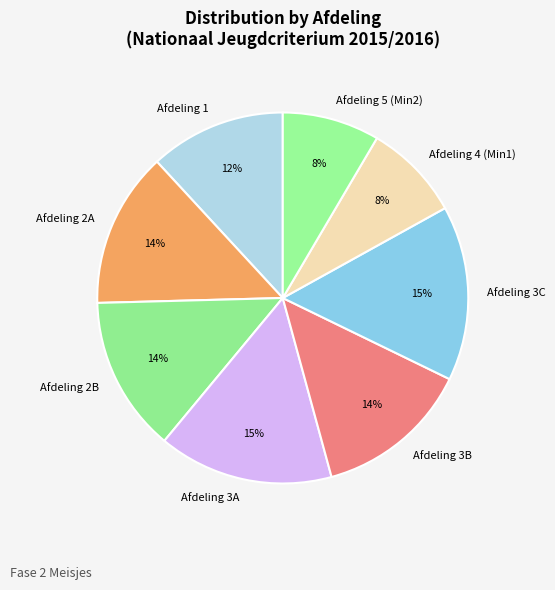

To the nearest percent, what percentage of the pie is Afdeling 1?

12%